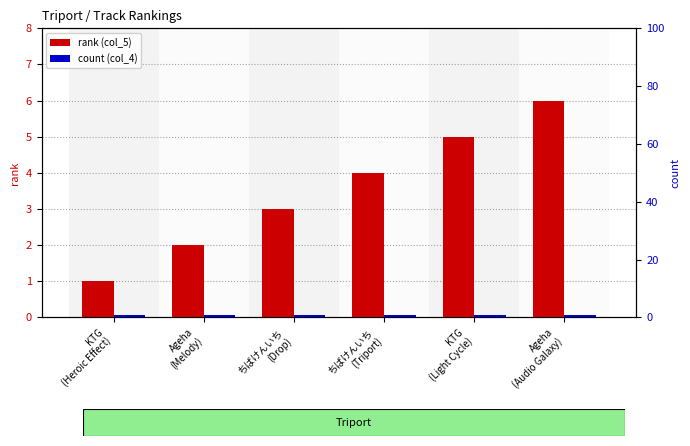

Rank the categories by count (col_4) value from lowest to highest.

KTG
(Heroic Effect), Ageha
(Melody), ちばけんいち
(Drop), ちばけんいち
(Triport), KTG
(Light Cycle), Ageha
(Audio Galaxy)